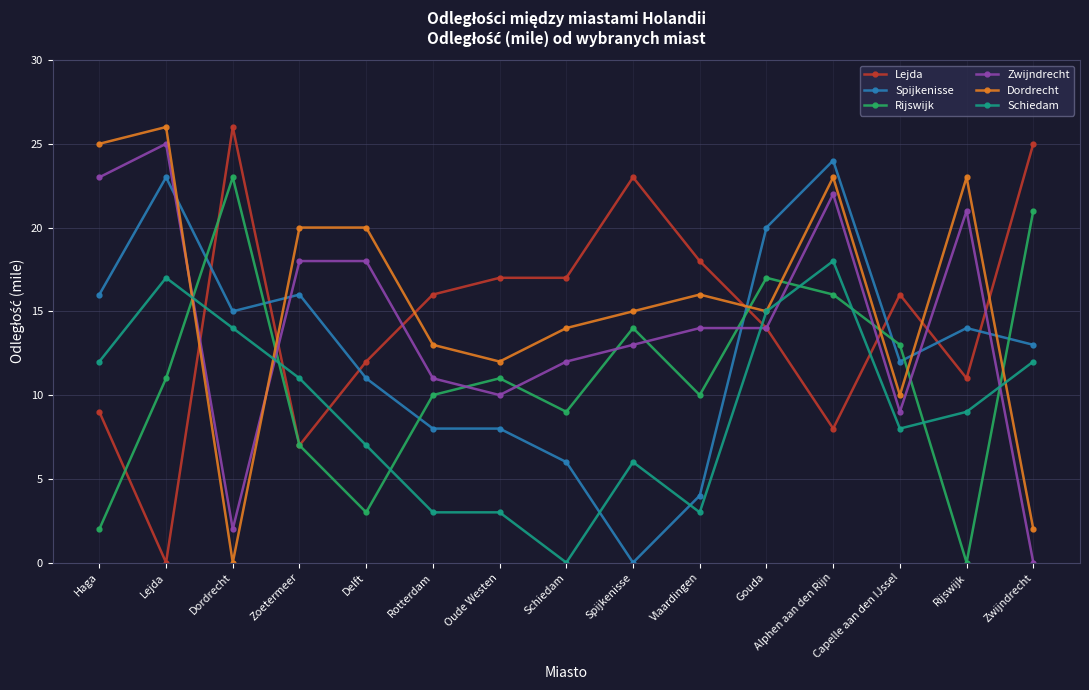

What is the total value across all series at Lejda?

102